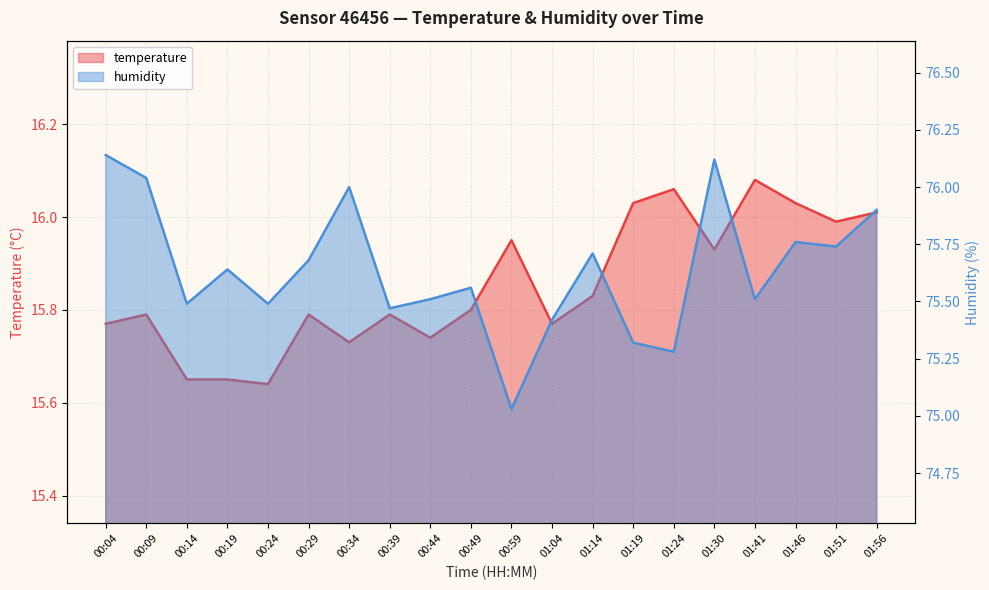

The value of temperature at 01:51 is 23.4. True or false?

False